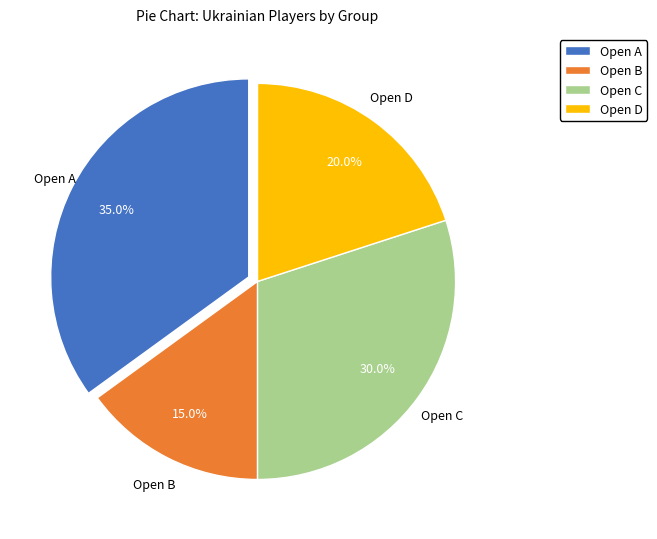

The Open C slice represents 25% of the pie. True or false?

False